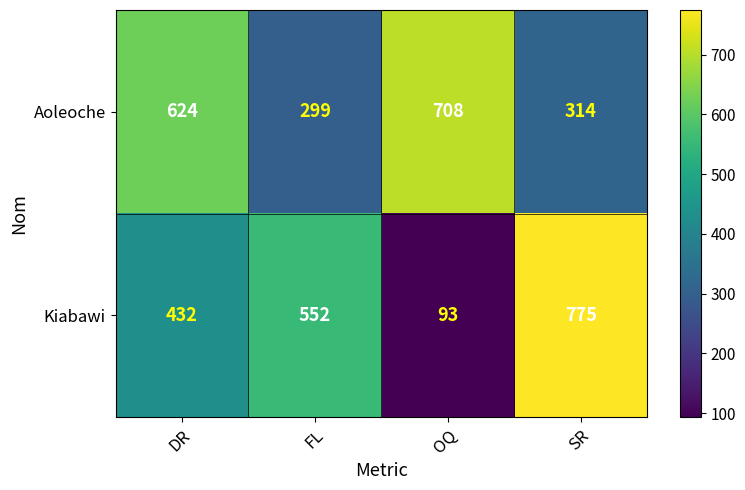

How many values in the Aoleoche series are below 624?

2